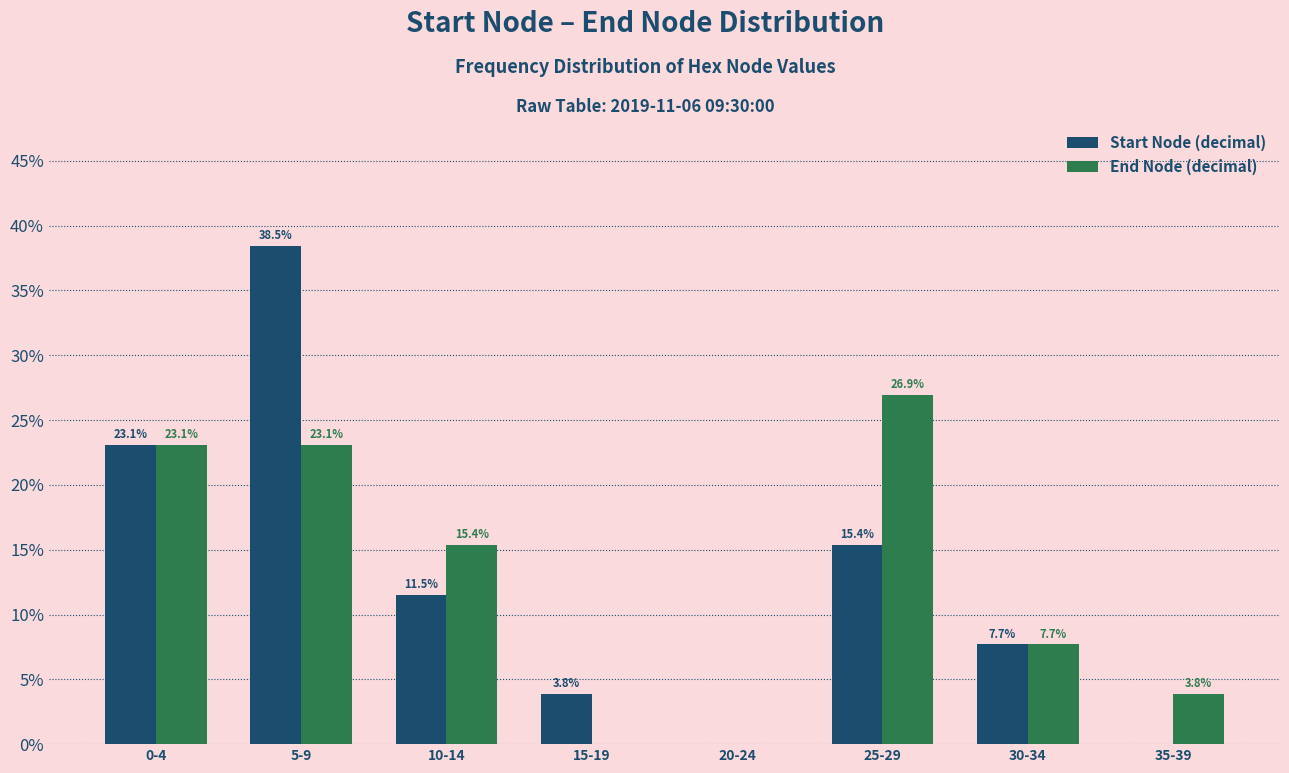

Reading left to right, extract all data points from this chart.

Start Node (decimal): 0-4=23.1	5-9=38.5	10-14=11.5	15-19=3.8	20-24=0.0	25-29=15.4	30-34=7.7	35-39=0.0
End Node (decimal): 0-4=23.1	5-9=23.1	10-14=15.4	15-19=0.0	20-24=0.0	25-29=26.9	30-34=7.7	35-39=3.8